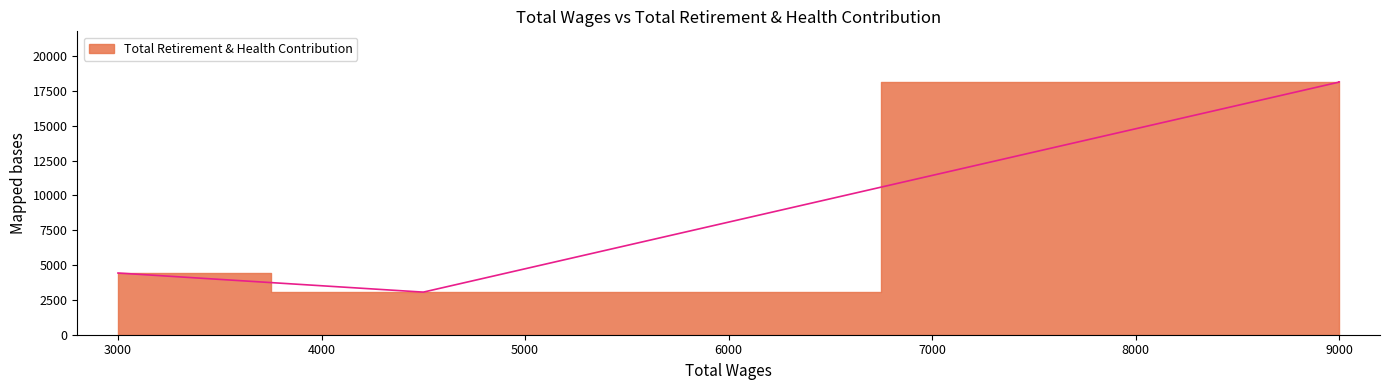

What is the value of the 4th point from the left?

18130